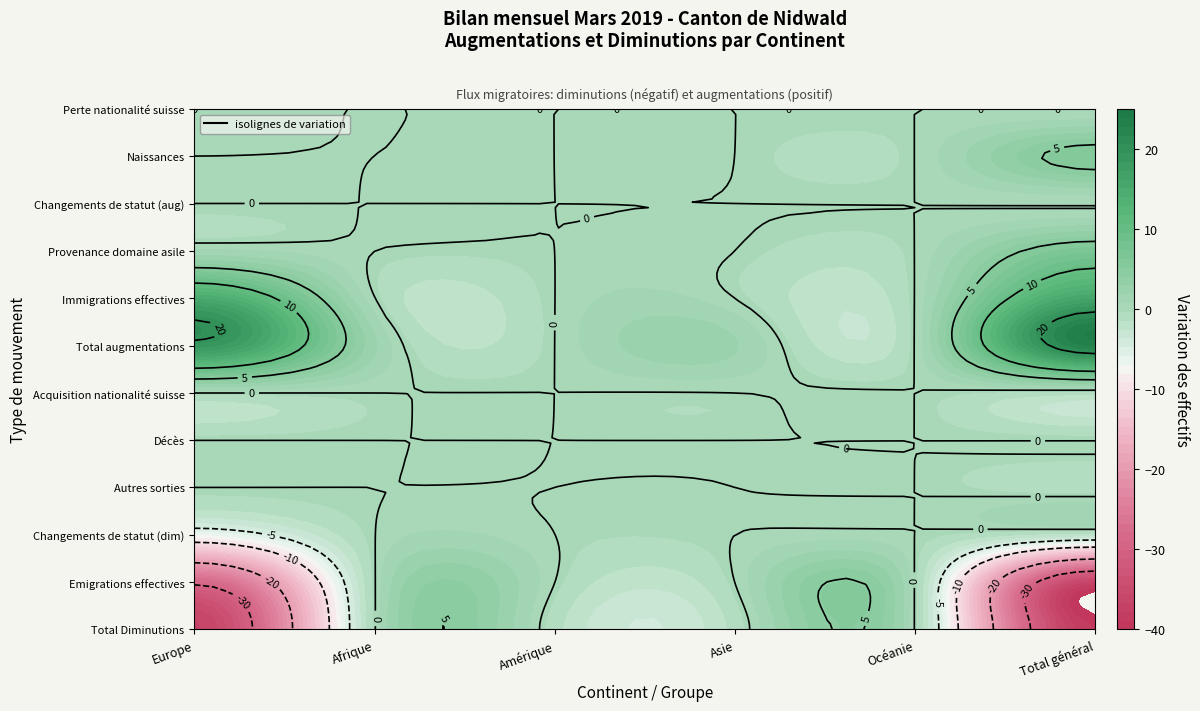

List the series in order of their peak value, lowest first.

Amérique, Océanie, Afrique, Asie, Europe, Total général